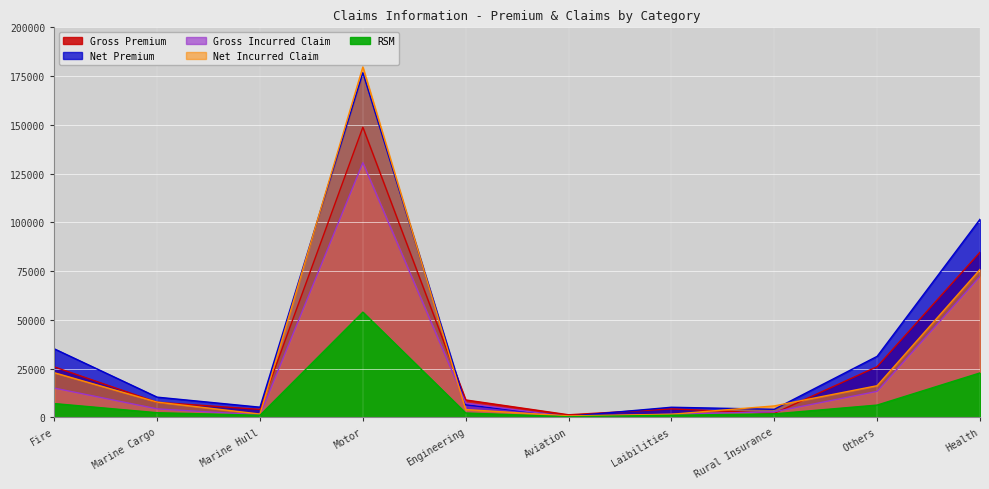

What are all the series names shown in the legend?

Gross Premium, Net Premium, Gross Incurred Claim, Net Incurred Claim, RSM